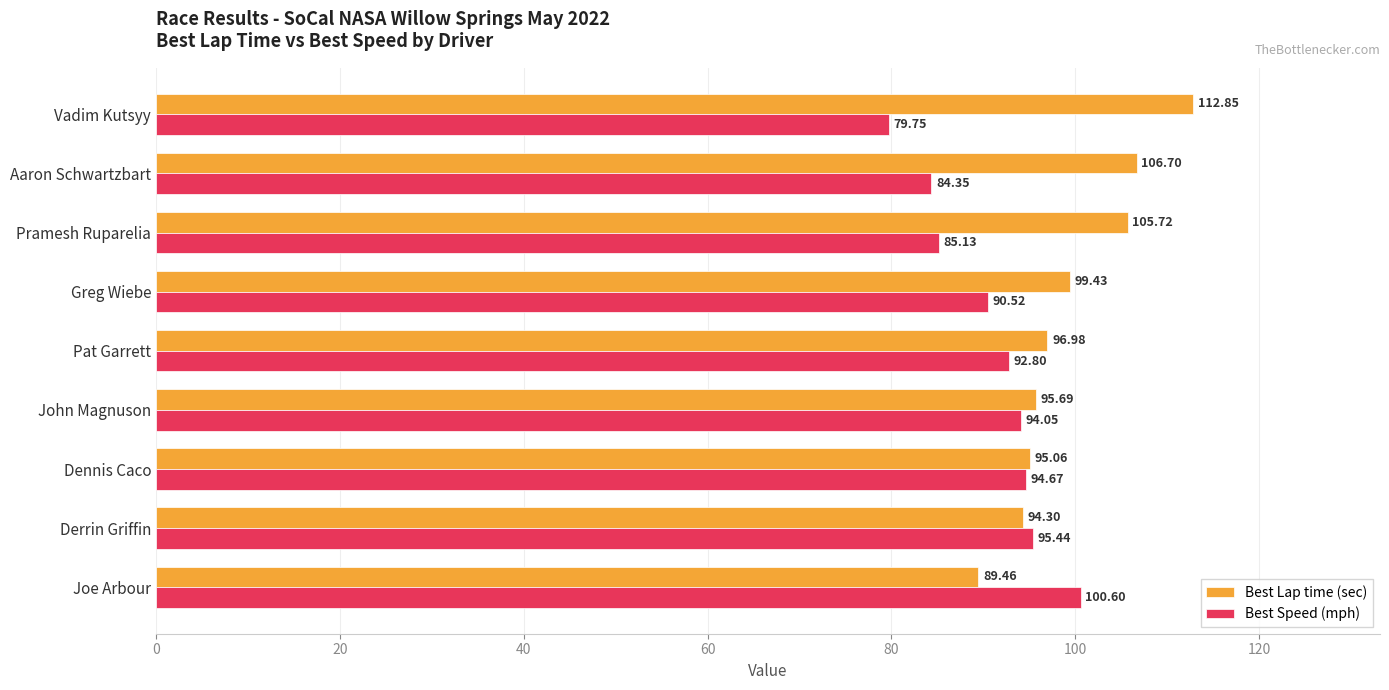

Where is Best Lap time (sec) nearest to the value 101?

Greg Wiebe